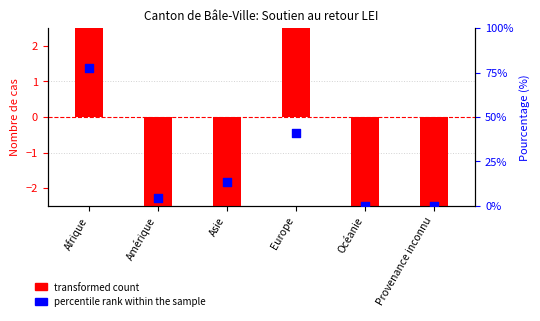

Which series has the largest Y range (max minus min)?

percentile rank within the sample